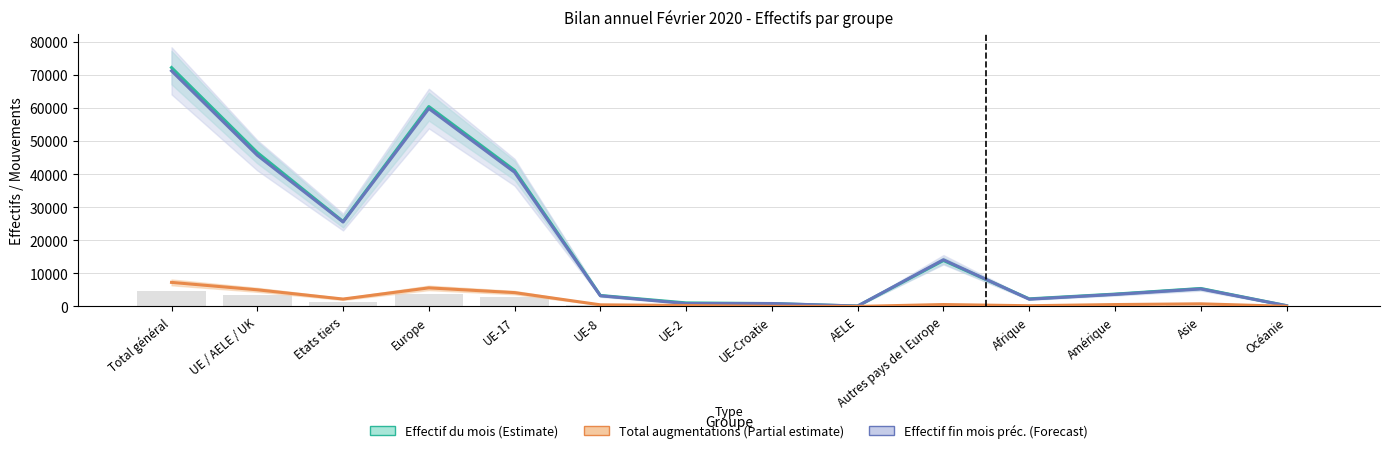

Reading right to left, what are all the values shown in this chart?

Effectif du mois: 244	5432	3738	2303	13894	126	873	1079	3319	41127	60418	25681	46524	72205
Effectif fin mois préc.: 231	5291	3639	2194	14120	132	894	878	3226	40569	59819	25527	45699	71226
Total augmentations: 46	799	575	221	582	15	47	295	492	4185	5616	2240	5034	7274